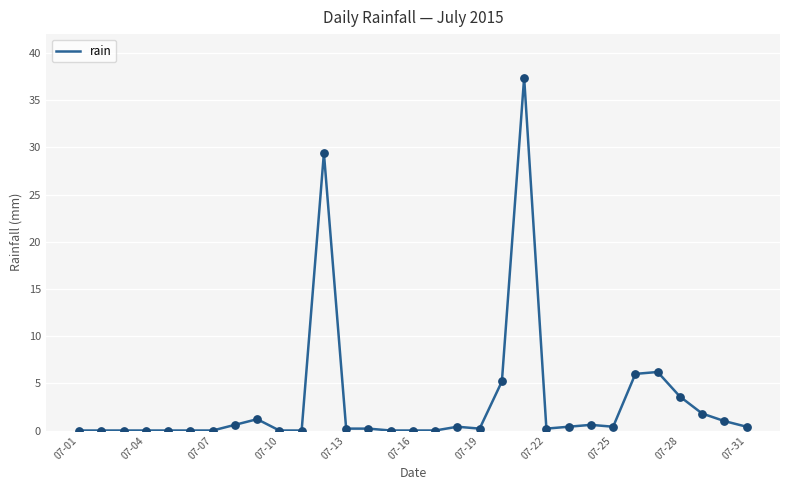

What is the difference between the maximum and minimum values?

37.4